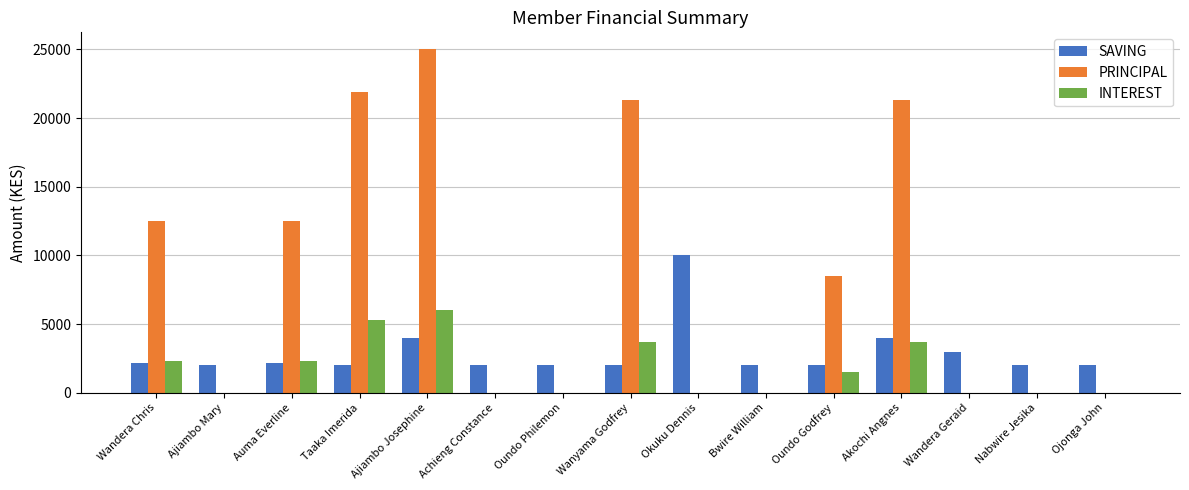

Count the INTEREST values in the range 0 to 3700.

13